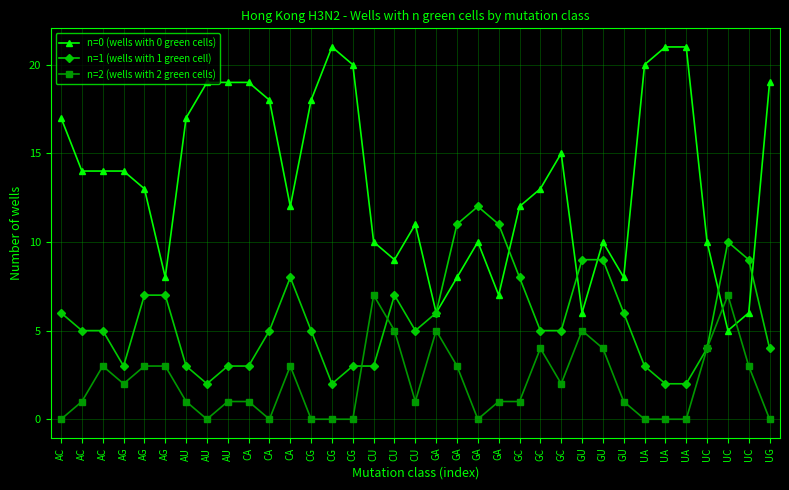

Which series has the widest spread of values?

n=0 (wells with 0 green cells)